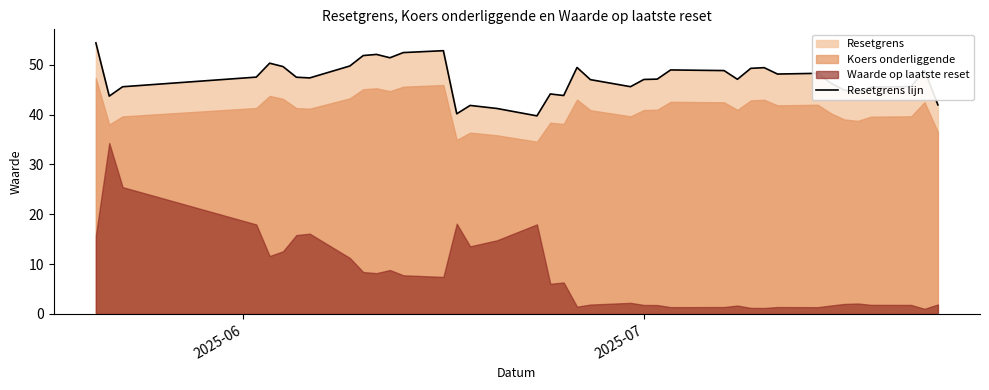

What is the minimum value for Resetgrens lijn?

39.7